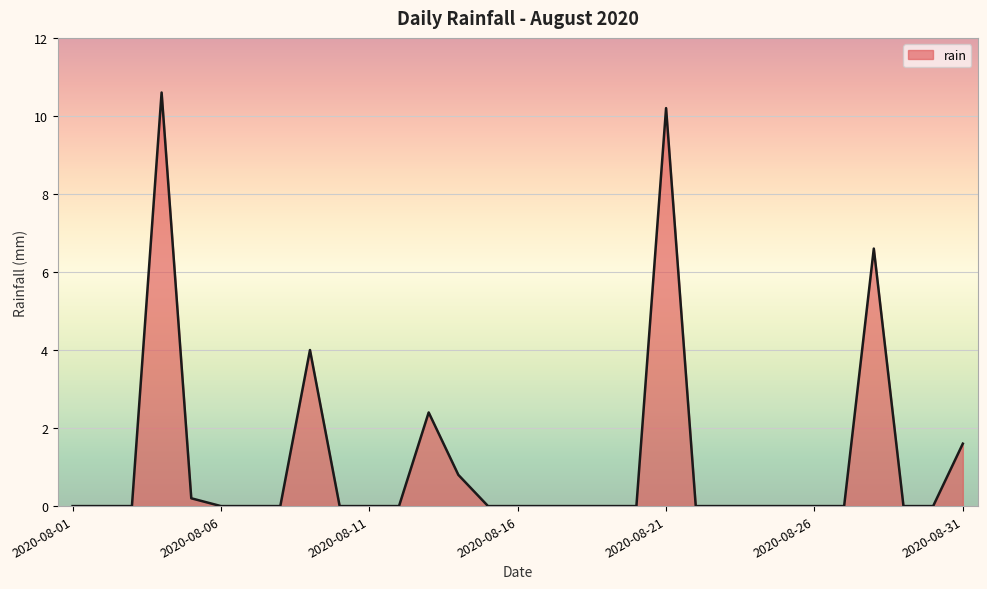

What is the maximum value shown in the chart?

10.6